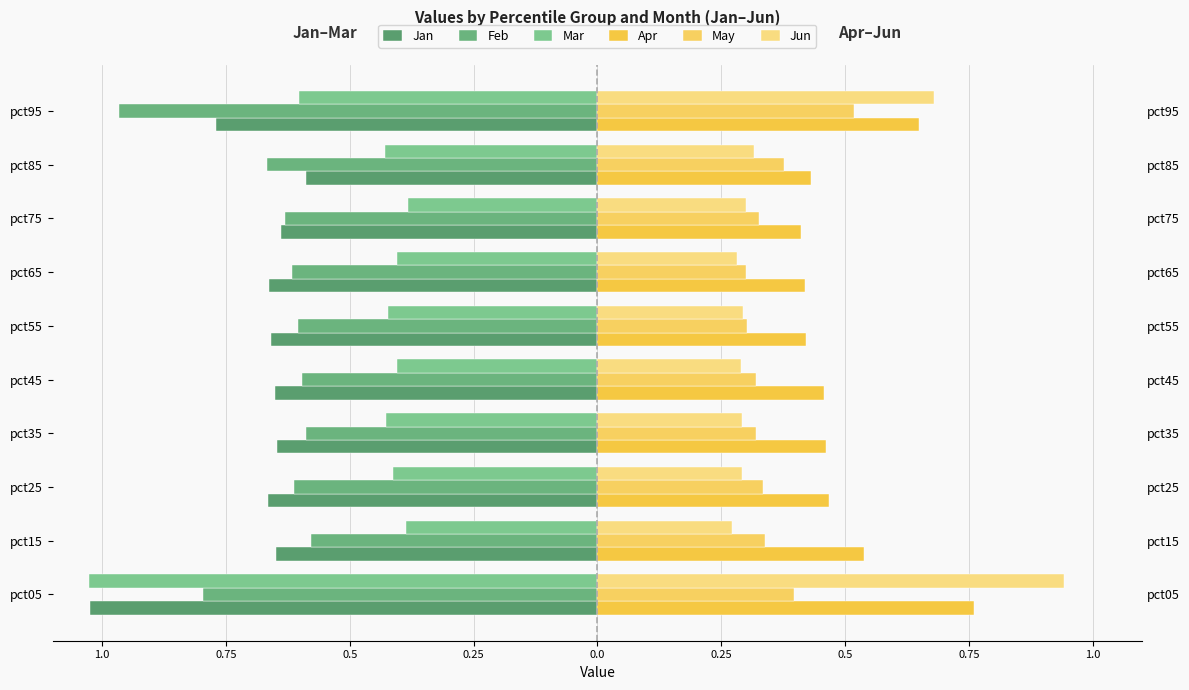

Rank the series at pct35 from highest to lowest value.

Apr, May, Jun, Mar, Feb, Jan